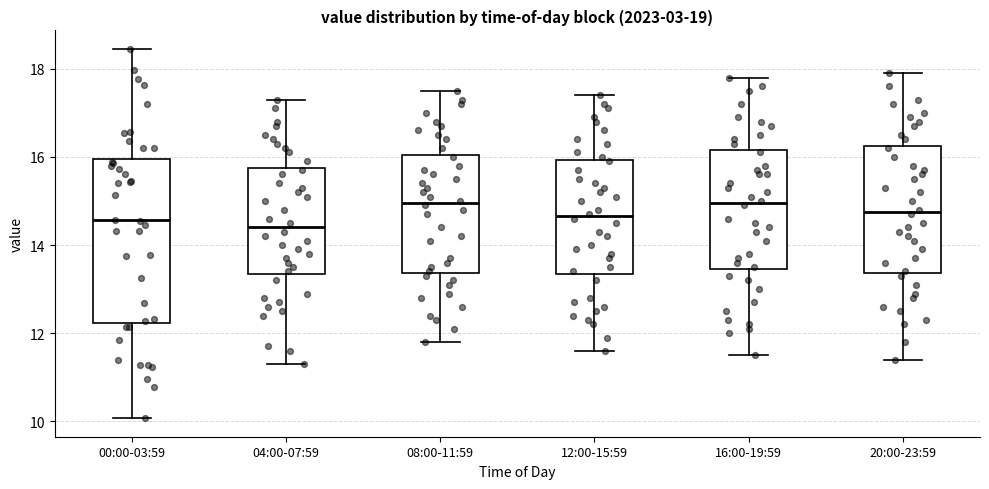

Reading left to right, transcribe this box plot: for each box, give where its median line is, the range the box spans, and where its two whiskers end, as read against the y-axis. The values are not printed on the chart, so give them approximately, as read against the axis.

00:00-03:59: median 14.6, box 12.2 to 16.0, whiskers 10.0 to 18.4
04:00-07:59: median 14.4, box 13.4 to 15.8, whiskers 11.4 to 17.4
08:00-11:59: median 15.0, box 13.4 to 16.0, whiskers 11.8 to 17.6
12:00-15:59: median 14.6, box 13.4 to 16.0, whiskers 11.6 to 17.4
16:00-19:59: median 15.0, box 13.4 to 16.2, whiskers 11.6 to 17.8
20:00-23:59: median 14.8, box 13.4 to 16.2, whiskers 11.4 to 18.0